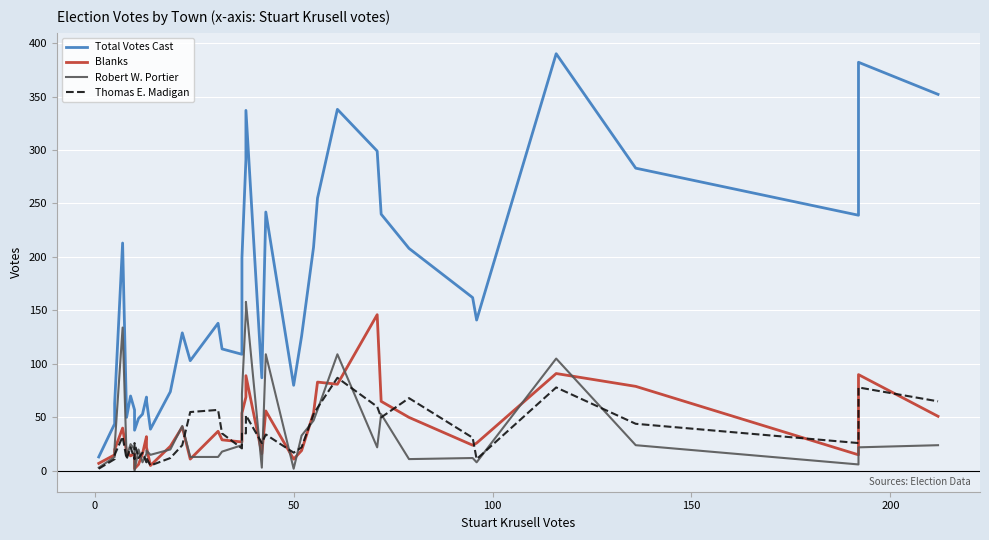

Rank the series by their maximum value, from highest to lowest.

Total Votes Cast, Robert W. Portier, Blanks, Thomas E. Madigan